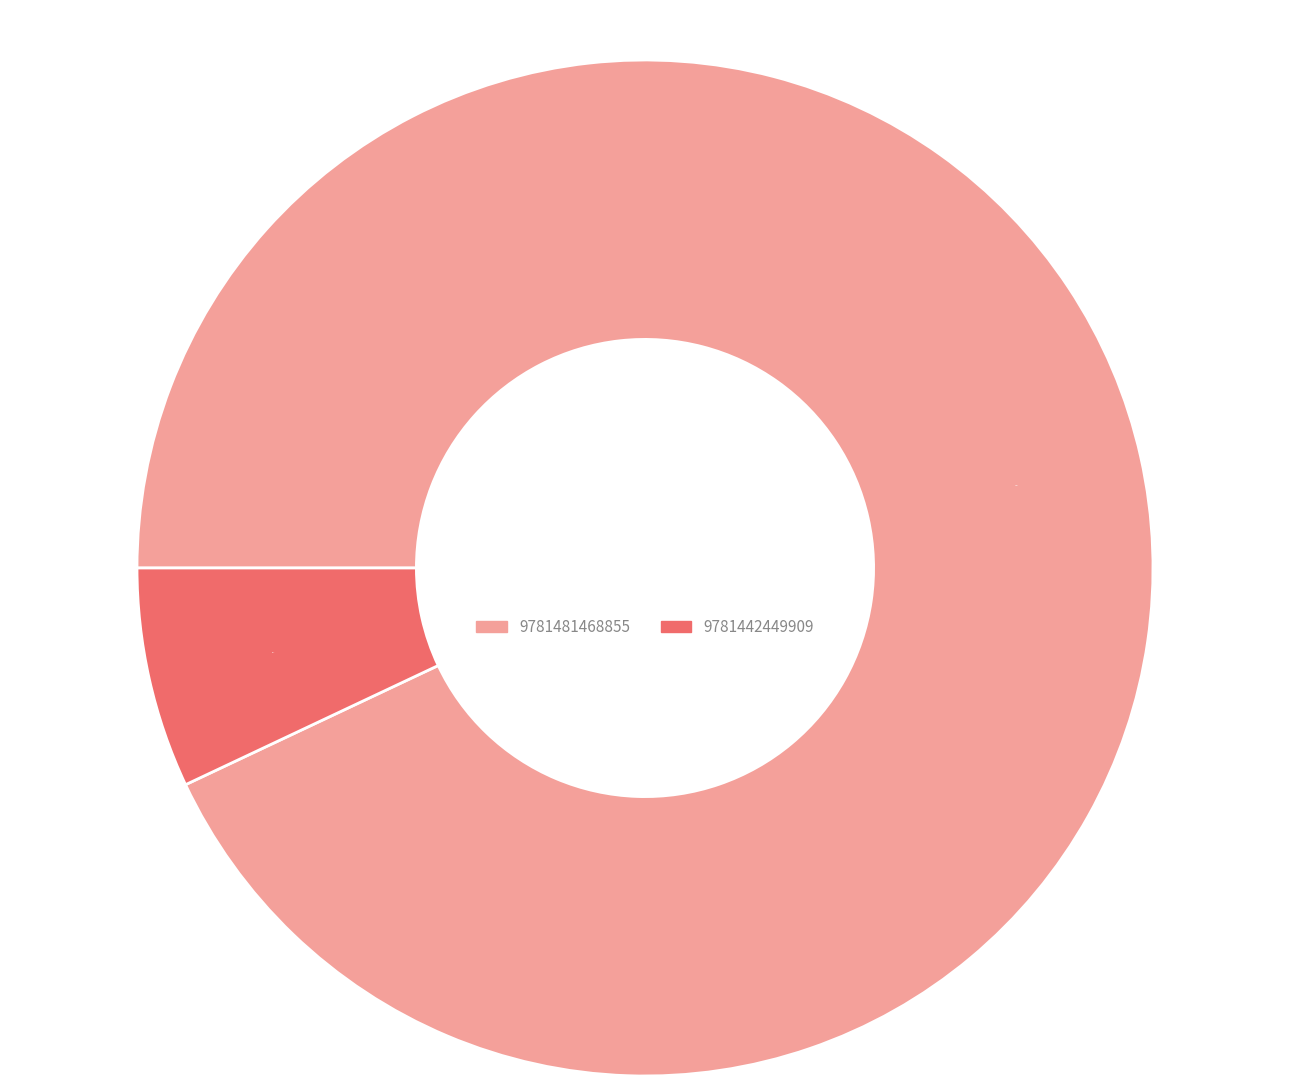

To the nearest percent, what is the difference between the largest and smallest slice percentages?

86%